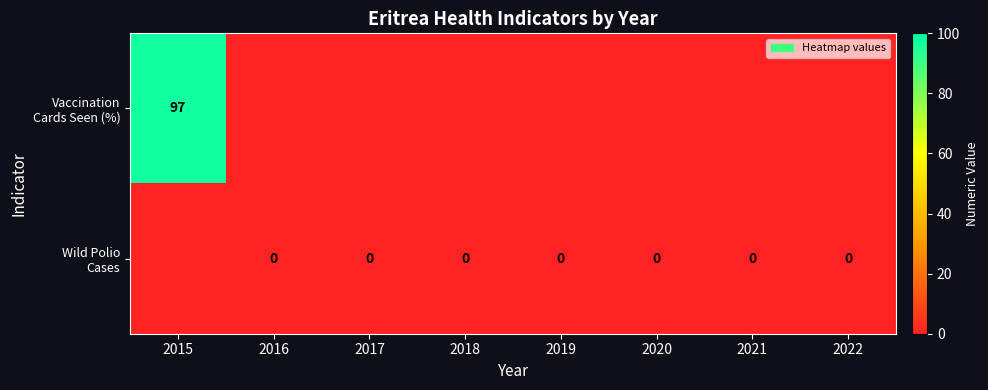

The value of Vaccination Cards Seen (%) at 2017 is 0. True or false?

True